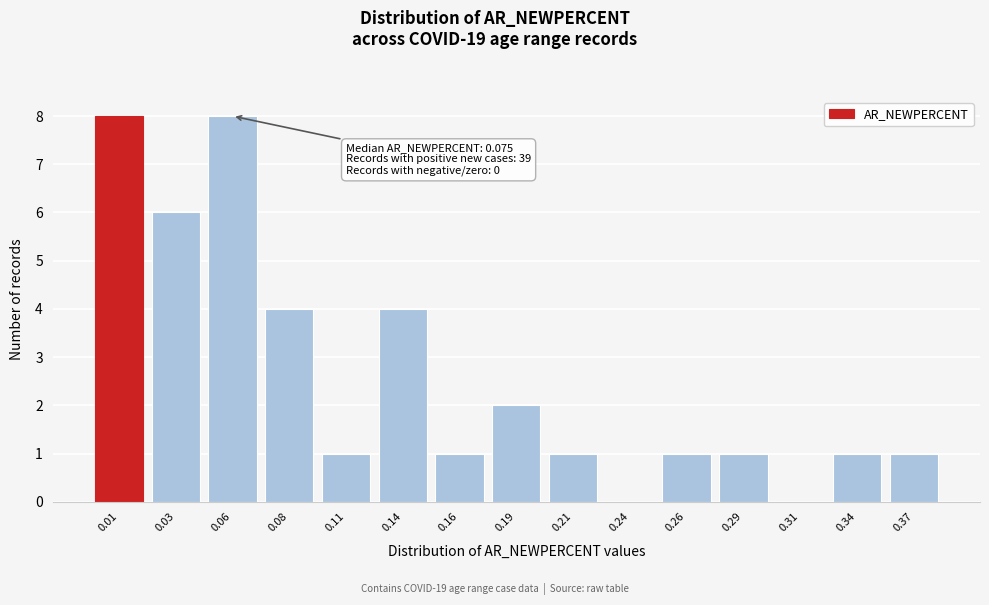

Reading right to left, what are all the values shown in this chart?

0.37=1	0.34=1	0.31=0	0.29=1	0.26=1	0.24=0	0.21=1	0.19=2	0.16=1	0.14=4	0.11=1	0.08=4	0.06=8	0.03=6	0.01=8